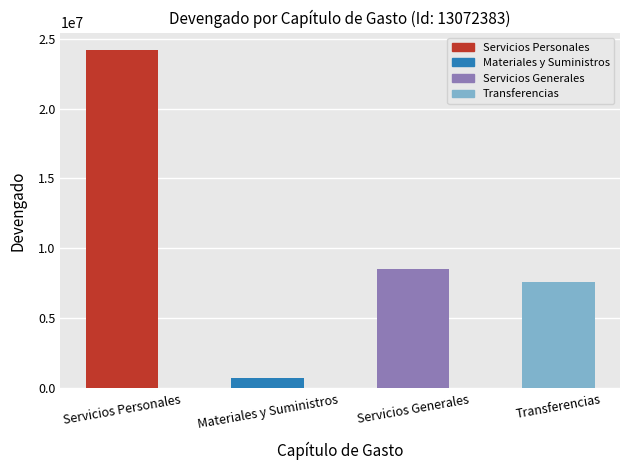

List the labels in order of value, largest first.

Servicios Personales, Servicios Generales, Transferencias, Materiales y Suministros